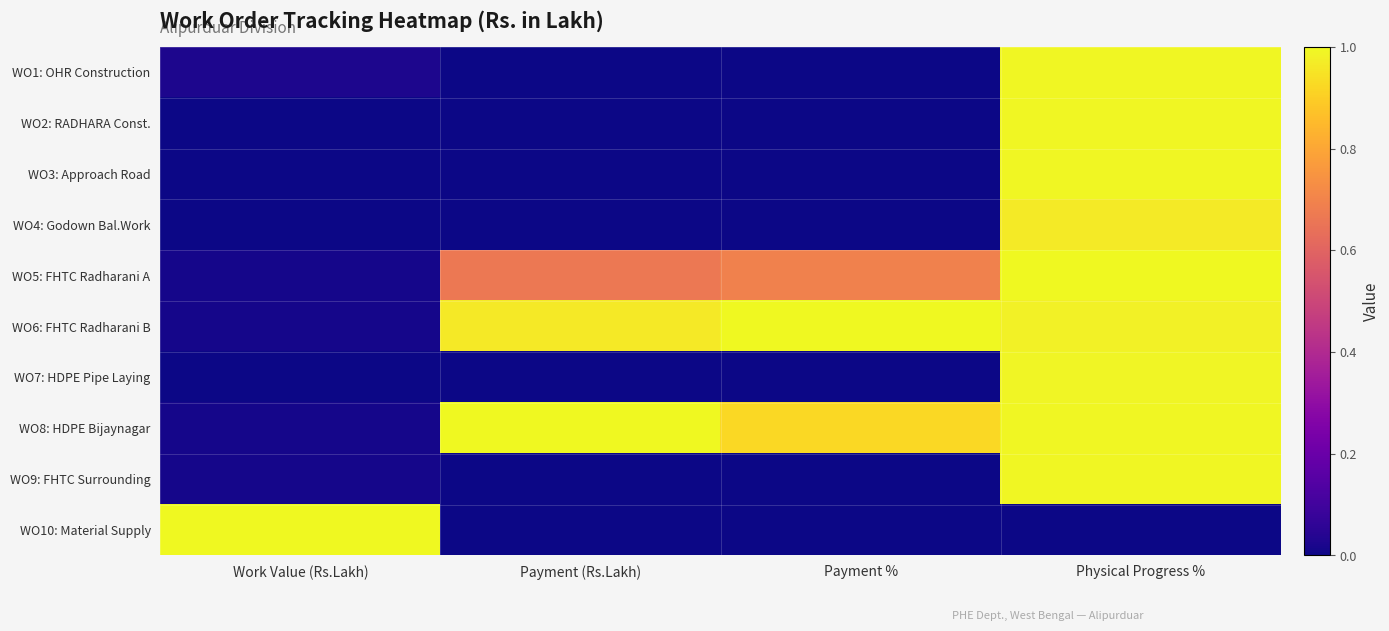

Rank the series at Payment % from highest to lowest value.

WO6: FHTC Radharani B, WO8: HDPE Bijaynagar, WO5: FHTC Radharani A, WO1: OHR Construction, WO2: RADHARA Const., WO3: Approach Road, WO4: Godown Bal.Work, WO7: HDPE Pipe Laying, WO9: FHTC Surrounding, WO10: Material Supply